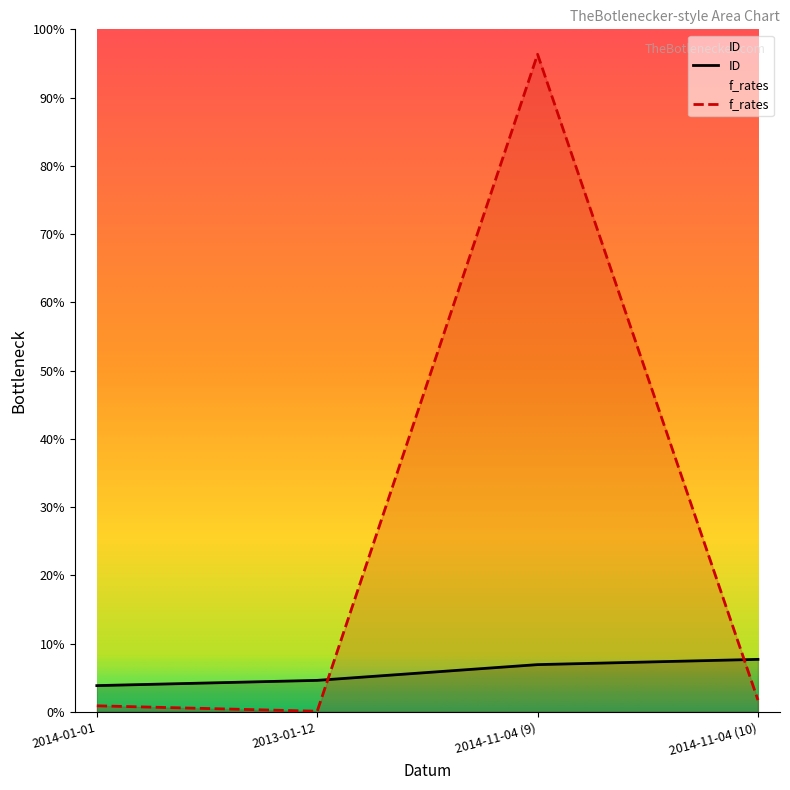

List the labels in order of f_rates value, largest first.

2014-11-04 (9), 2014-11-04 (10), 2014-01-01, 2013-01-12